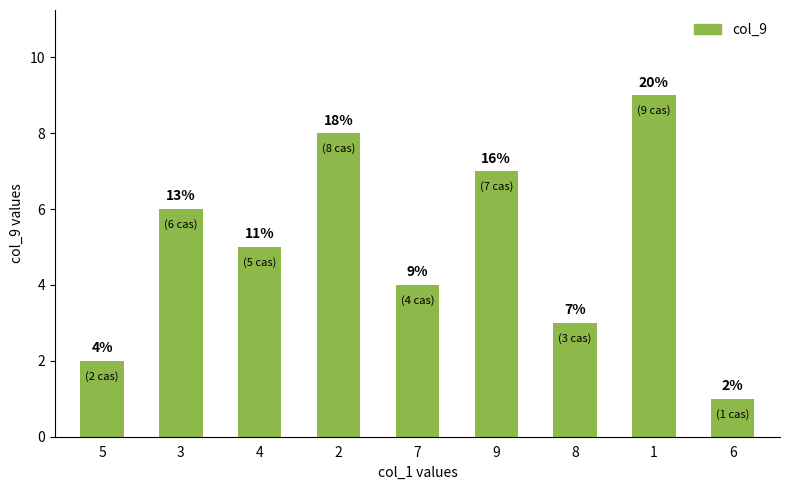

At which label does the data first exceed 5?

3